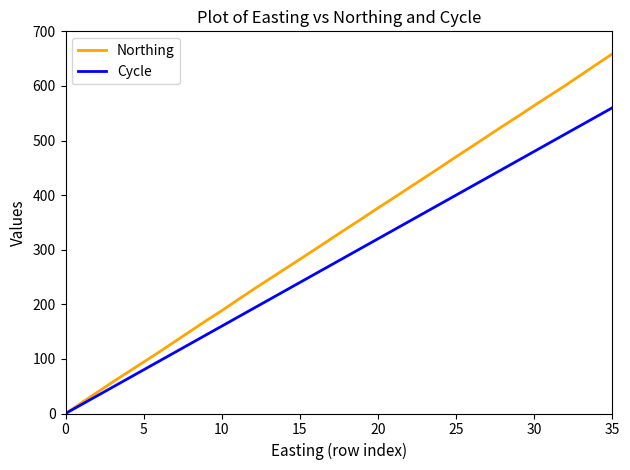

Reading right to left, what are all the values shown in this chart?

Northing: 658.7	639.6	620.2	600.9	582.5	564.0	545.0	526.6	507.7	488.8	470.2	451.1	432.3	413.6	394.9	376.4	357.4	338.8	320.0	301.1	282.5	263.9	245.4	226.8	207.6	188.3	169.9	150.9	131.9	112.7	94.3	75.7	57.2	38.3	19.2	0.0
Cycle: 560.0	544.0	528.0	512.0	496.0	480.0	464.0	448.0	432.0	416.0	400.0	384.0	368.0	352.0	336.0	320.0	304.0	288.0	272.0	256.0	240.0	224.0	208.0	192.0	176.0	160.0	144.0	128.0	112.0	96.0	80.0	64.0	48.0	32.0	16.0	0.0